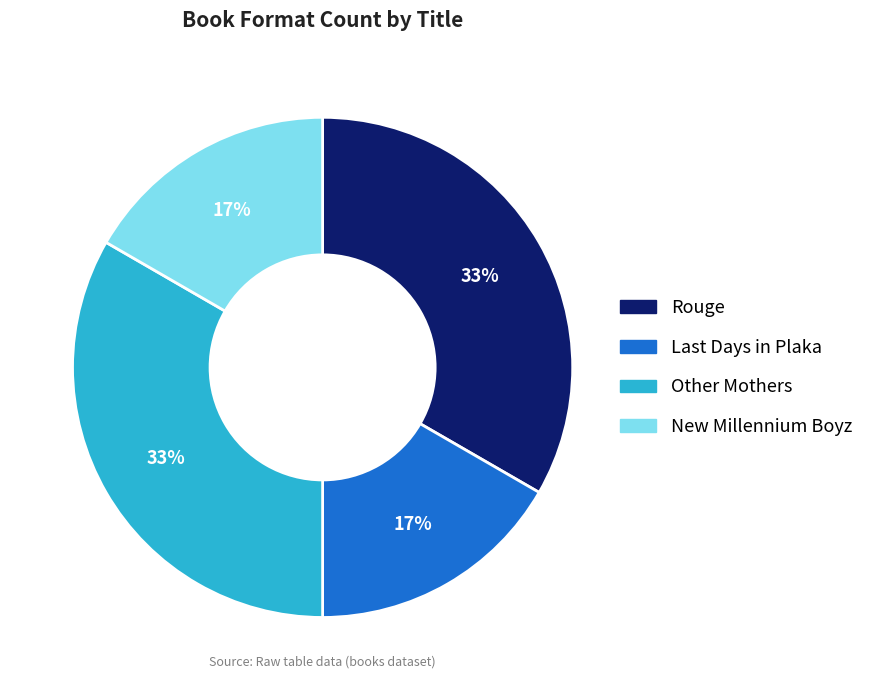

Count the number of slices in the pie.

4